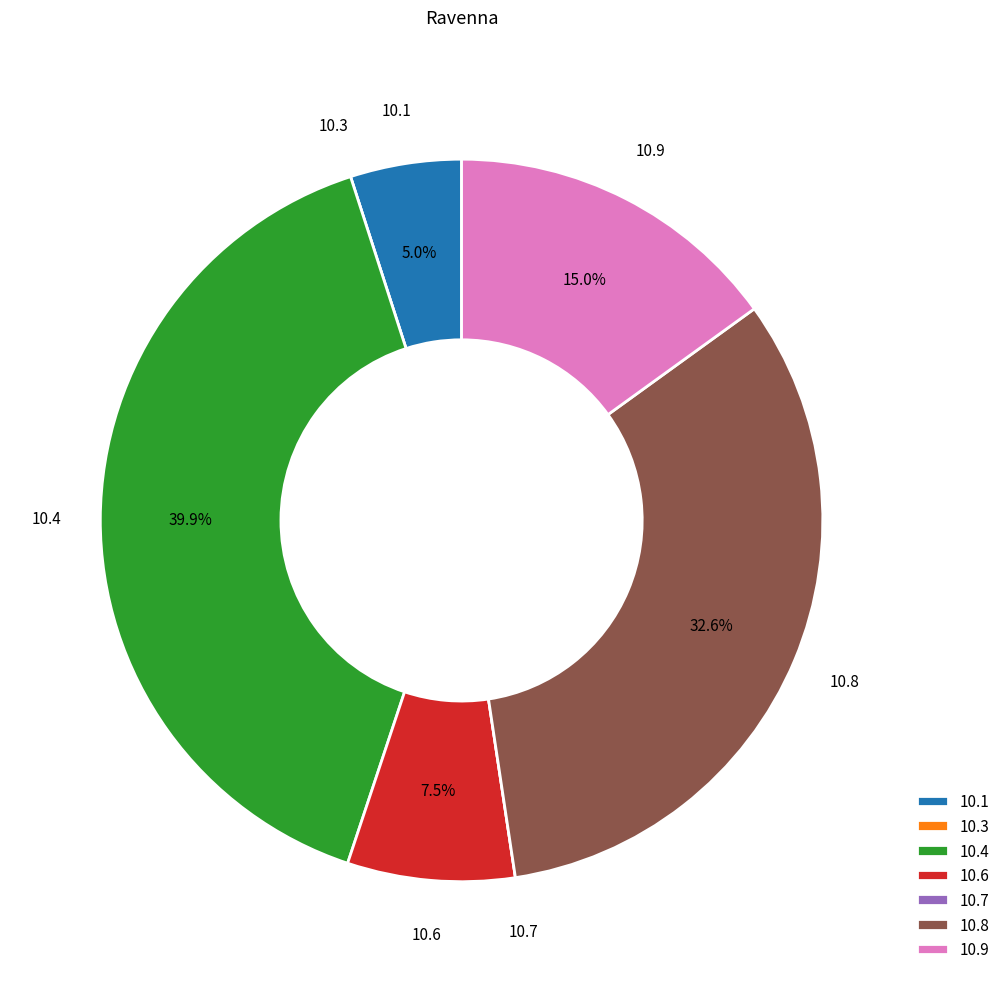

Does 10.1 represent more than half of the total?

No